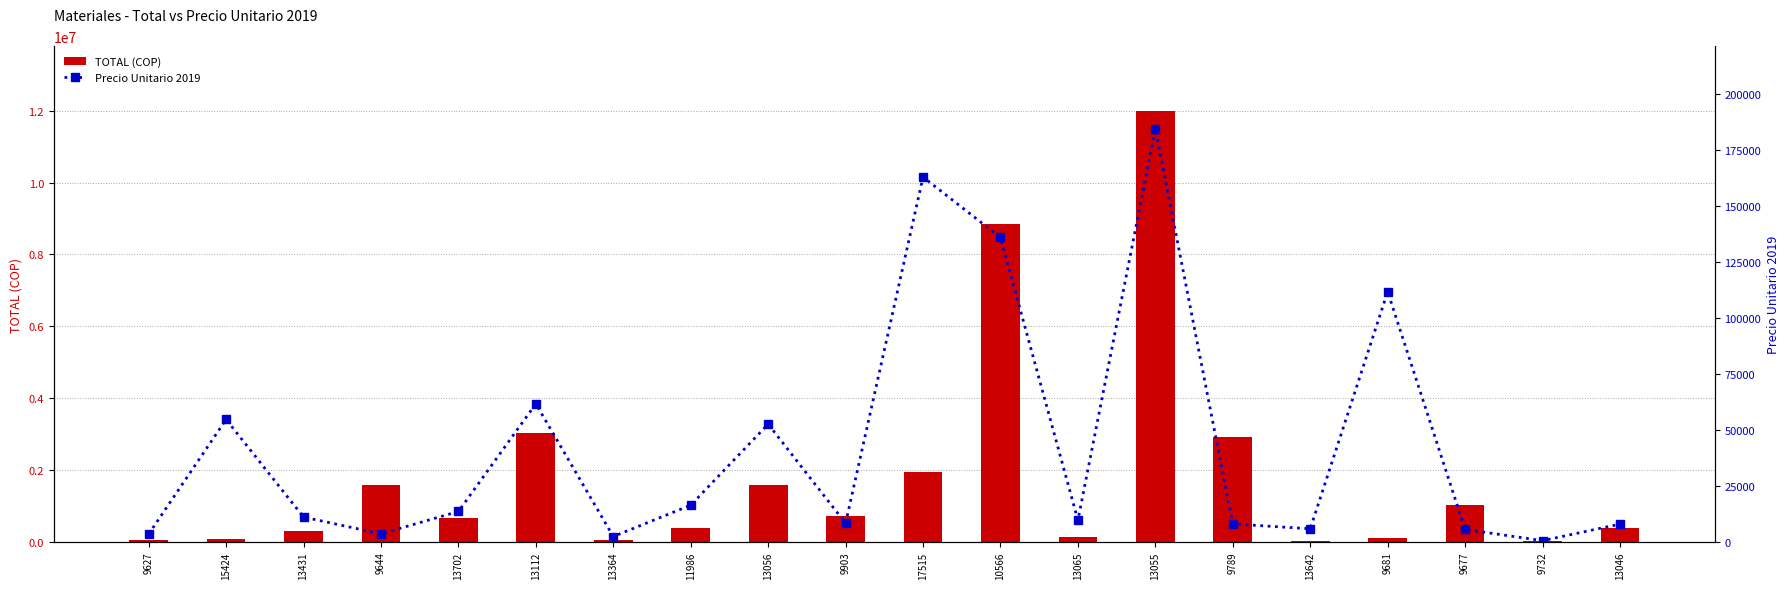

What is the approximate value of TOTAL (COP) at 9627?

47897.8